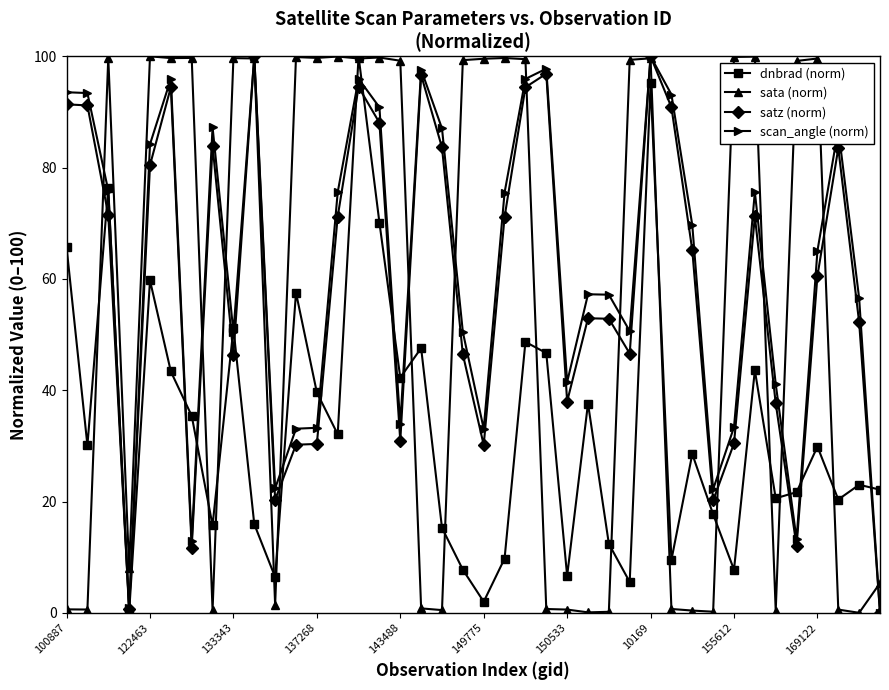

How many distinct data groups are displayed?

4